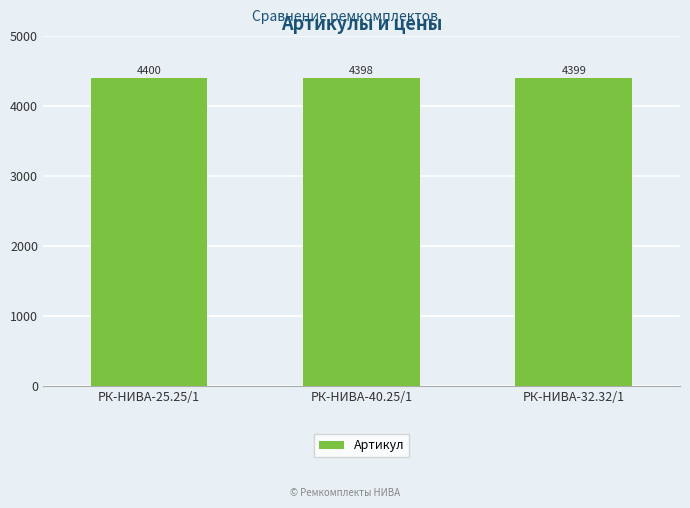

List the labels in order of value, largest first.

РК-НИВА-25.25/1, РК-НИВА-32.32/1, РК-НИВА-40.25/1